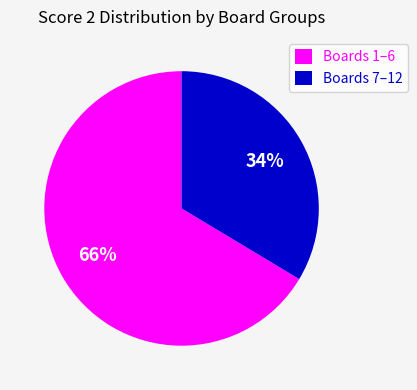

To the nearest percent, what is the combined percentage of Boards 7–12 and Boards 1–6?

100%